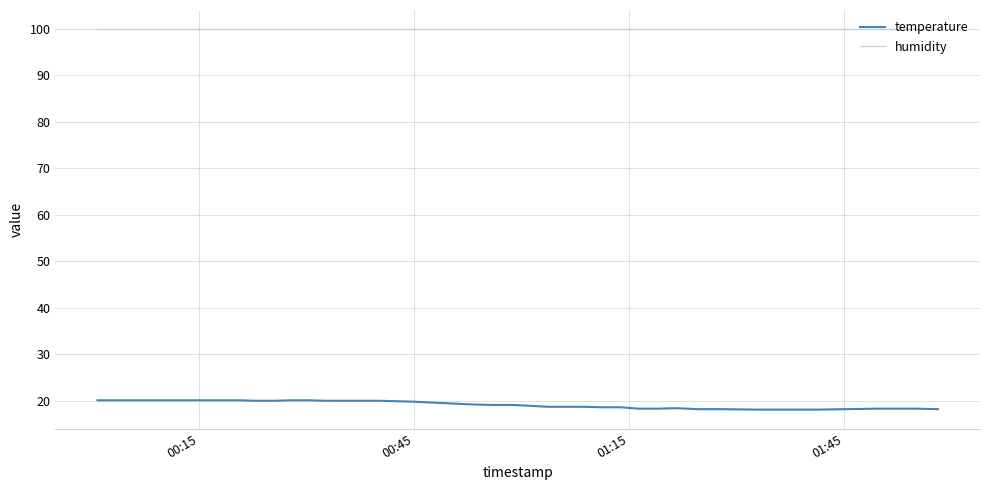

What is the minimum value for humidity?

99.9